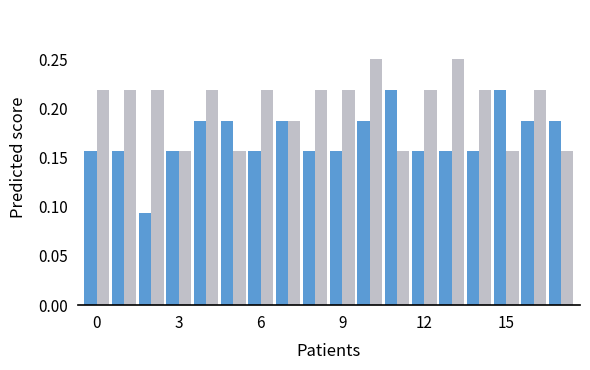

Are the bars grouped side by side (vs. stacked)?

Yes